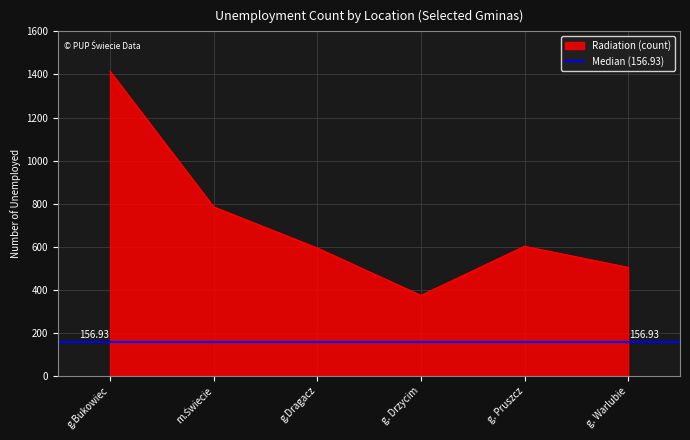

Which category has the lowest value in the Radiation (count) series?

g. Drzycim